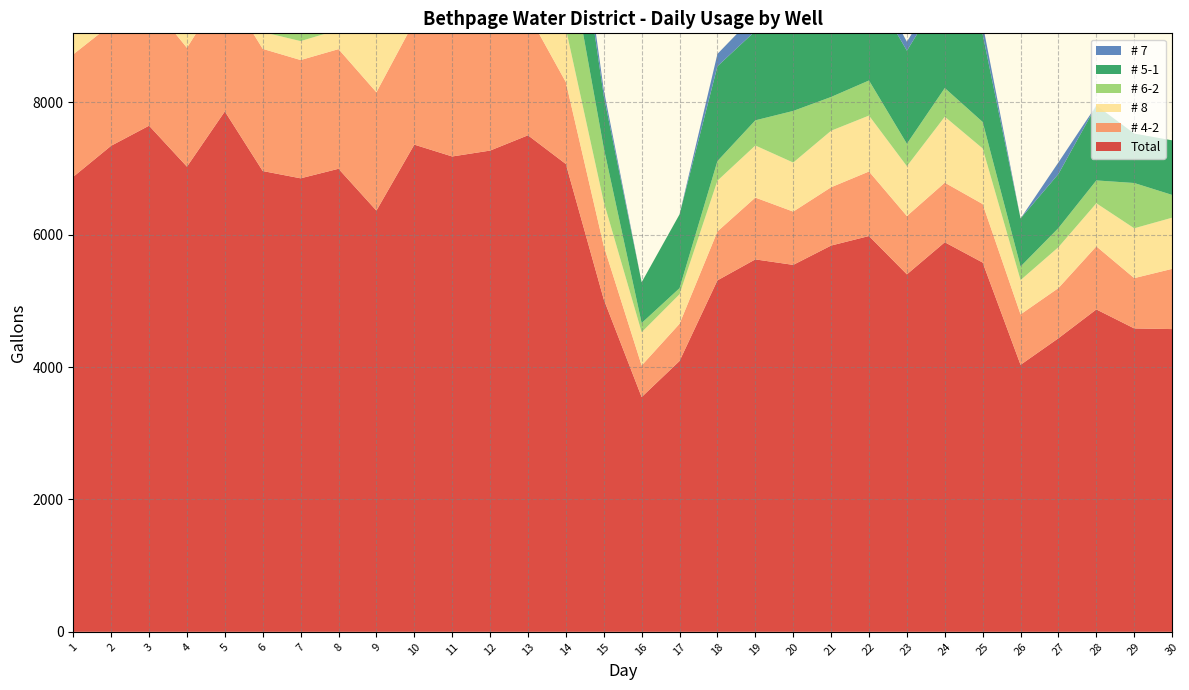

Reading right to left, transcribe all the data shown in this chart.

Total: 30=4574	29=4584	28=4871	27=4436	26=4034	25=5579	24=5886	23=5401	22=5980	21=5836	20=5544	19=5627	18=5310	17=4092	16=3547	15=5024	14=7068	13=7502	12=7271	11=7182	10=7361	9=6364	8=6996	7=6852	6=6962	5=7863	4=7028	3=7647	2=7344	1=6875
# 4-2: 30=910	29=760	28=953	27=758	26=762	25=884	24=900	23=881	22=975	21=881	20=805	19=934	18=739	17=562	16=477	15=806	14=1237	13=1838	12=1846	11=1877	10=1863	9=1788	8=1808	7=1787	6=1846	5=1871	4=1795	3=1882	2=1833	1=1850
# 8: 30=773	29=753	28=651	27=618	26=518	25=840	24=997	23=753	22=845	21=854	20=741	19=787	18=767	17=446	16=503	15=664	14=809	13=980	12=1008	11=1179	10=1220	9=1016	8=293	7=286	6=254	5=246	4=216	3=224	2=531	1=1056
# 6-2: 30=344	29=684	28=345	27=289	26=205	25=400	24=433	23=339	22=530	21=510	20=780	19=380	18=296	17=92	16=138	15=817	14=1370	13=1370	12=791	11=884	10=911	9=736	8=811	7=1008	6=736	5=1143	4=937	3=1014	2=815	1=751
# 5-1: 30=825	29=747	28=1133	27=817	26=726	25=1325	24=1496	23=1406	22=1439	21=1391	20=1518	19=1350	18=1433	17=1115	16=616	15=786	14=1526	13=1728	12=1735	11=1756	10=1747	9=1317	8=1585	7=1637	6=1719	5=1761	4=1679	3=1771	2=1725	1=1723
# 7: 30=0	29=0	28=0	27=175	26=0	25=156	24=127	23=136	22=195	21=186	20=169	19=244	18=186	17=0	16=0	15=93	14=294	13=251	12=307	11=250	10=291	9=373	8=1053	7=823	6=955	5=1348	4=1291	3=1392	2=975	1=246